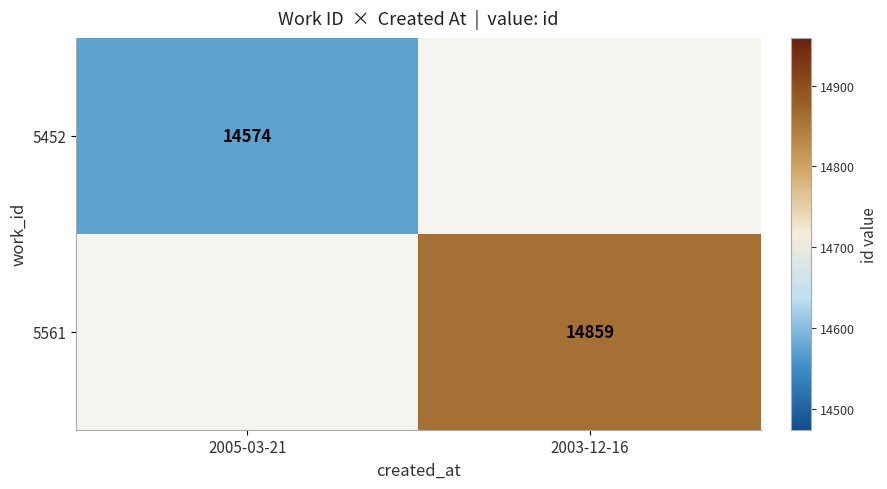

The 5452 series shows 5458.9 at 2005-03-21. True or false?

False